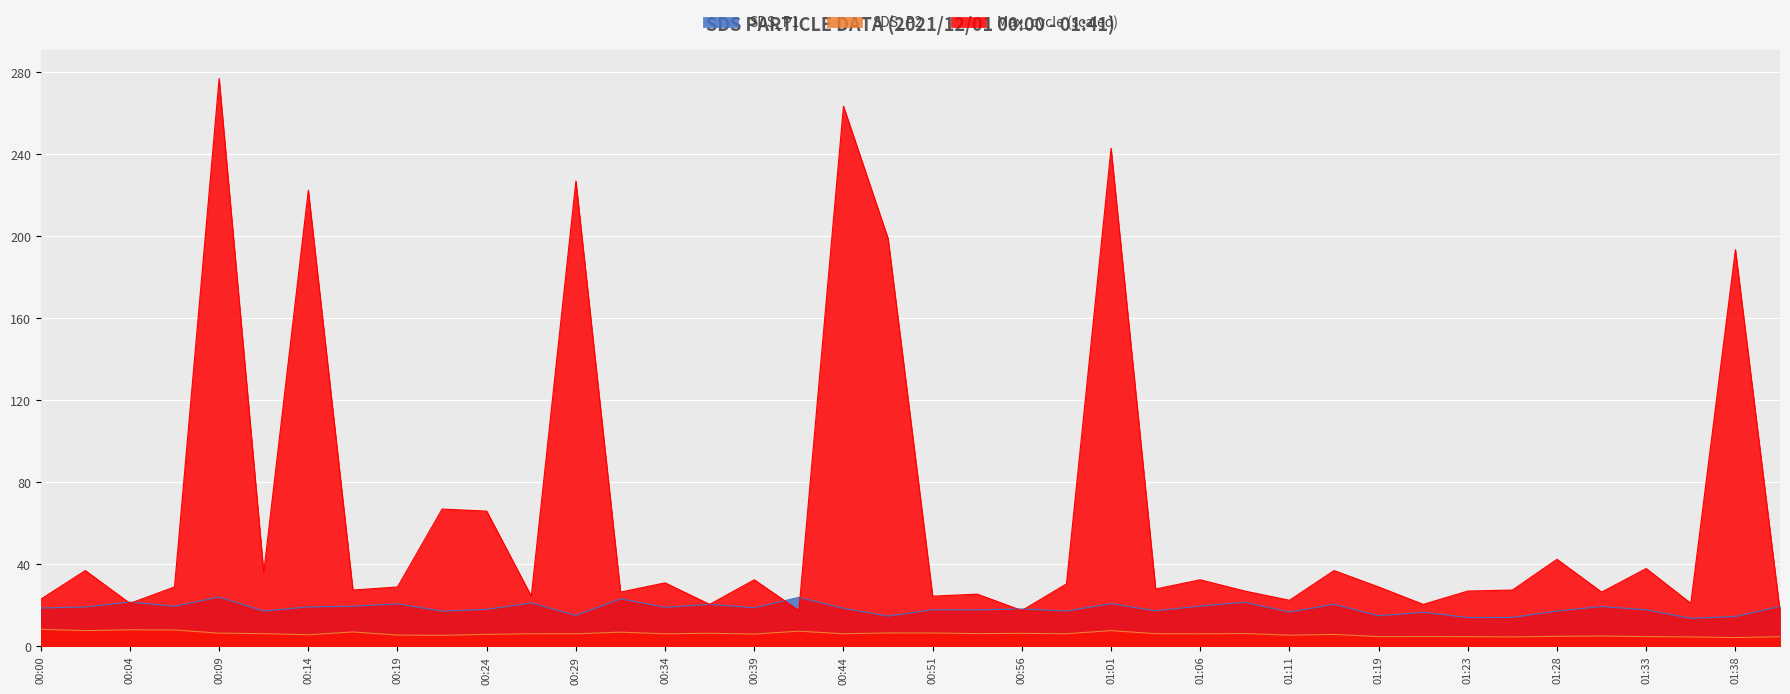

Is it true that SDS_P2 equals 5.1 at 01:31?

True